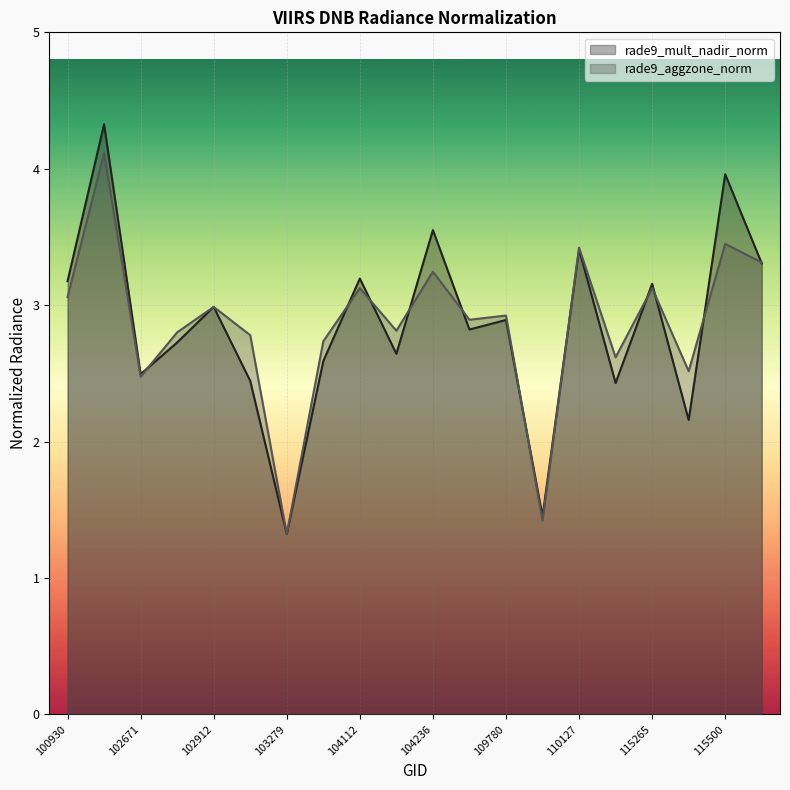

Reading left to right, transcribe all the data shown in this chart.

rade9_mult_nadir_norm: 3.2	4.3	2.5	2.7	3.0	2.4	1.3	2.6	3.2	2.6	3.6	2.8	2.9	1.5	3.4	2.4	3.2	2.2	4.0	3.3
rade9_aggzone_norm: 3.1	4.1	2.5	2.8	3.0	2.8	1.3	2.7	3.1	2.8	3.2	2.9	2.9	1.4	3.4	2.6	3.1	2.5	3.4	3.3